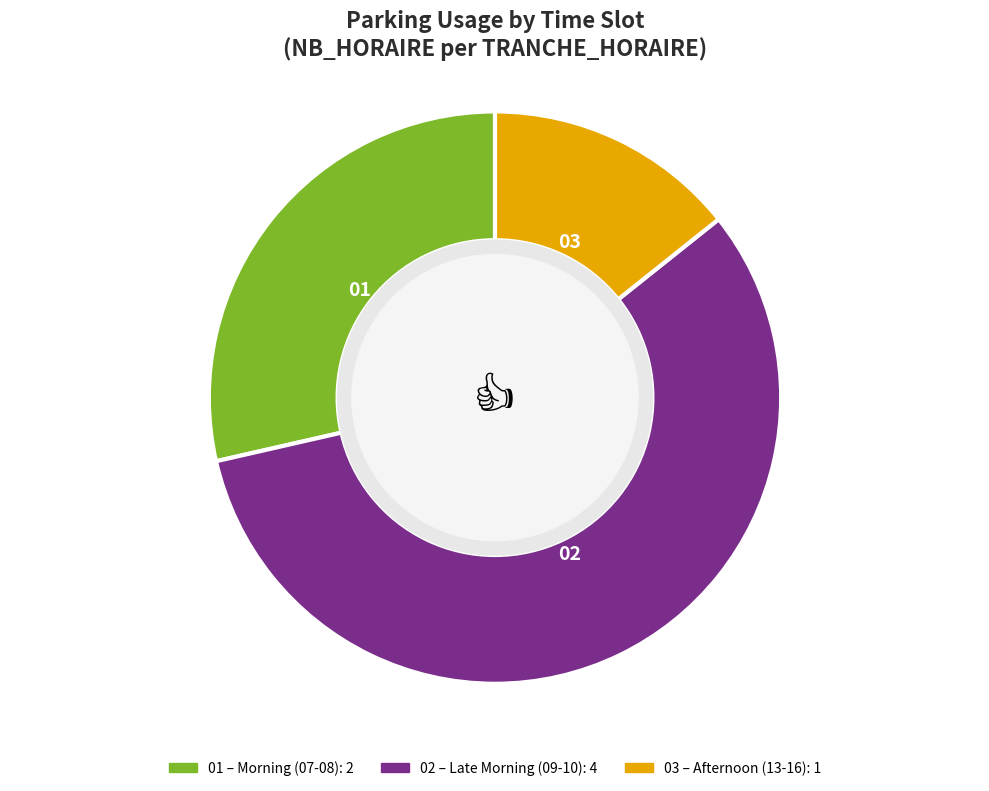

How many segments does this pie chart have?

3